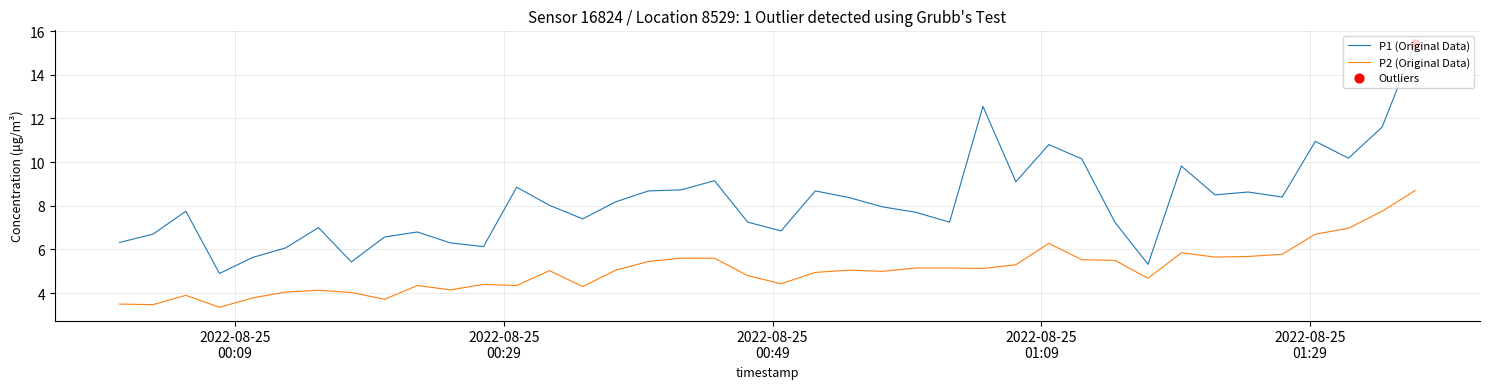

Which series has the largest range (max minus min)?

P1 (Original Data)